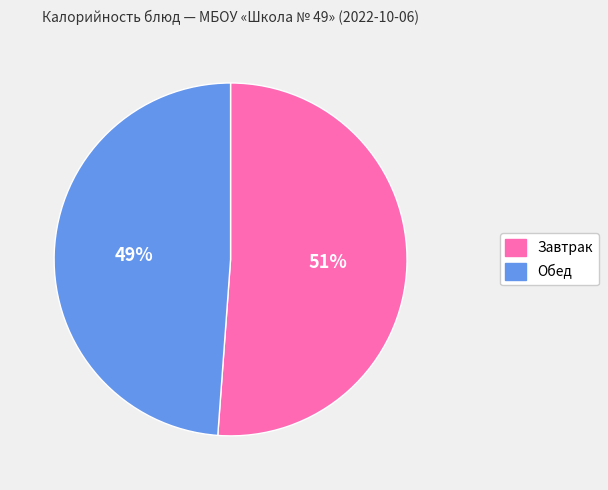

Do Обед and Завтрак together represent more than half of the pie?

Yes